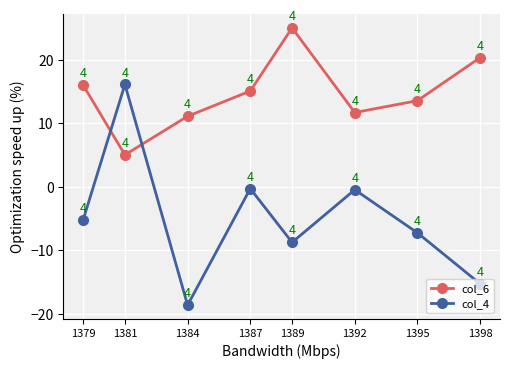

At which label does col_6 reach its minimum?

1381